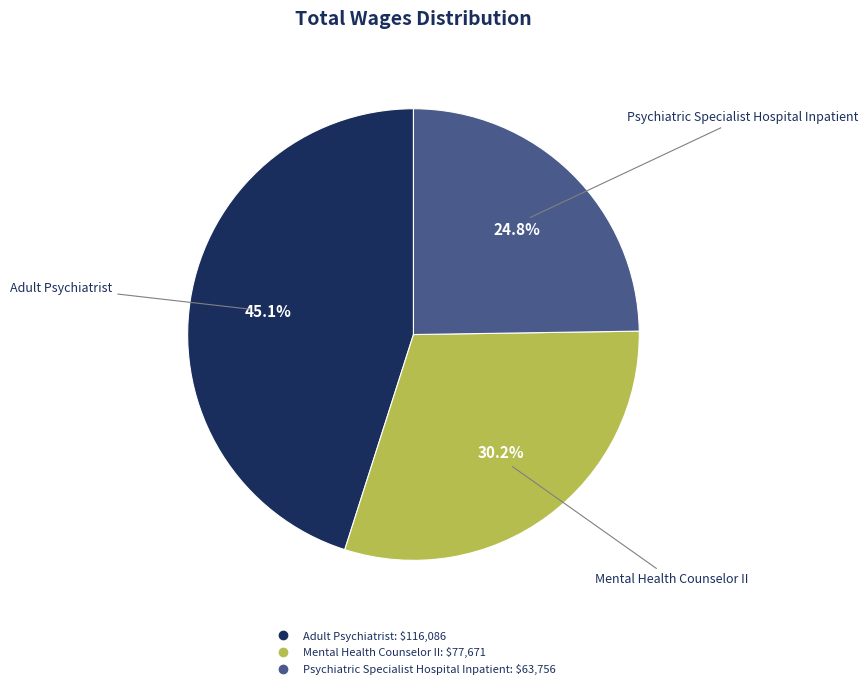

Rank the categories by value from lowest to highest.

Psychiatric Specialist Hospital Inpatient, Mental Health Counselor II, Adult Psychiatrist